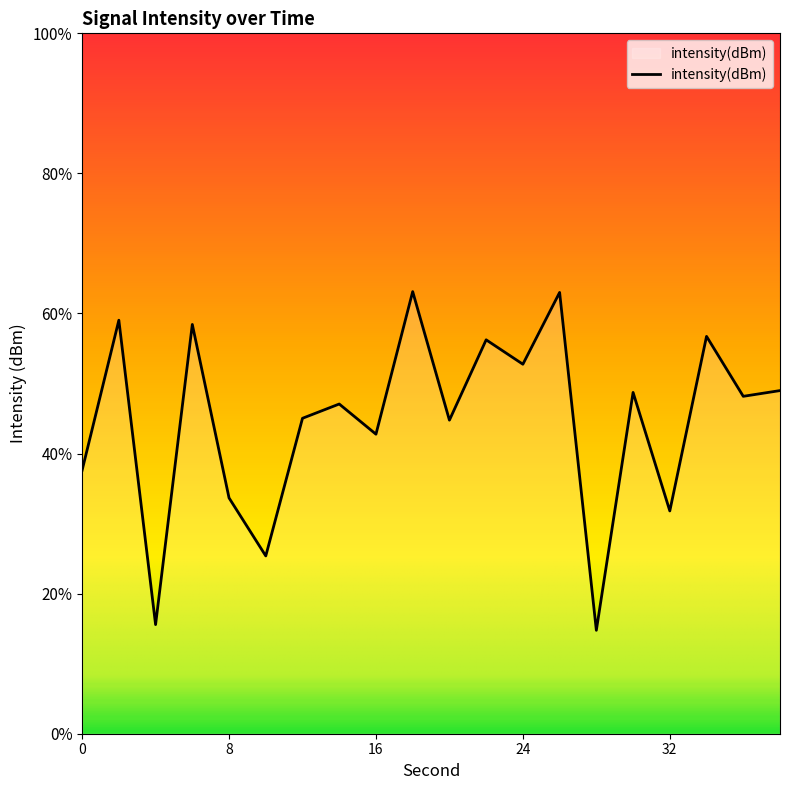

List the labels in order of value, smallest first.

28, 4, 10, 32, 8, 0, 16, 20, 12, 14, 36, 30, 38, 24, 22, 34, 6, 2, 26, 18